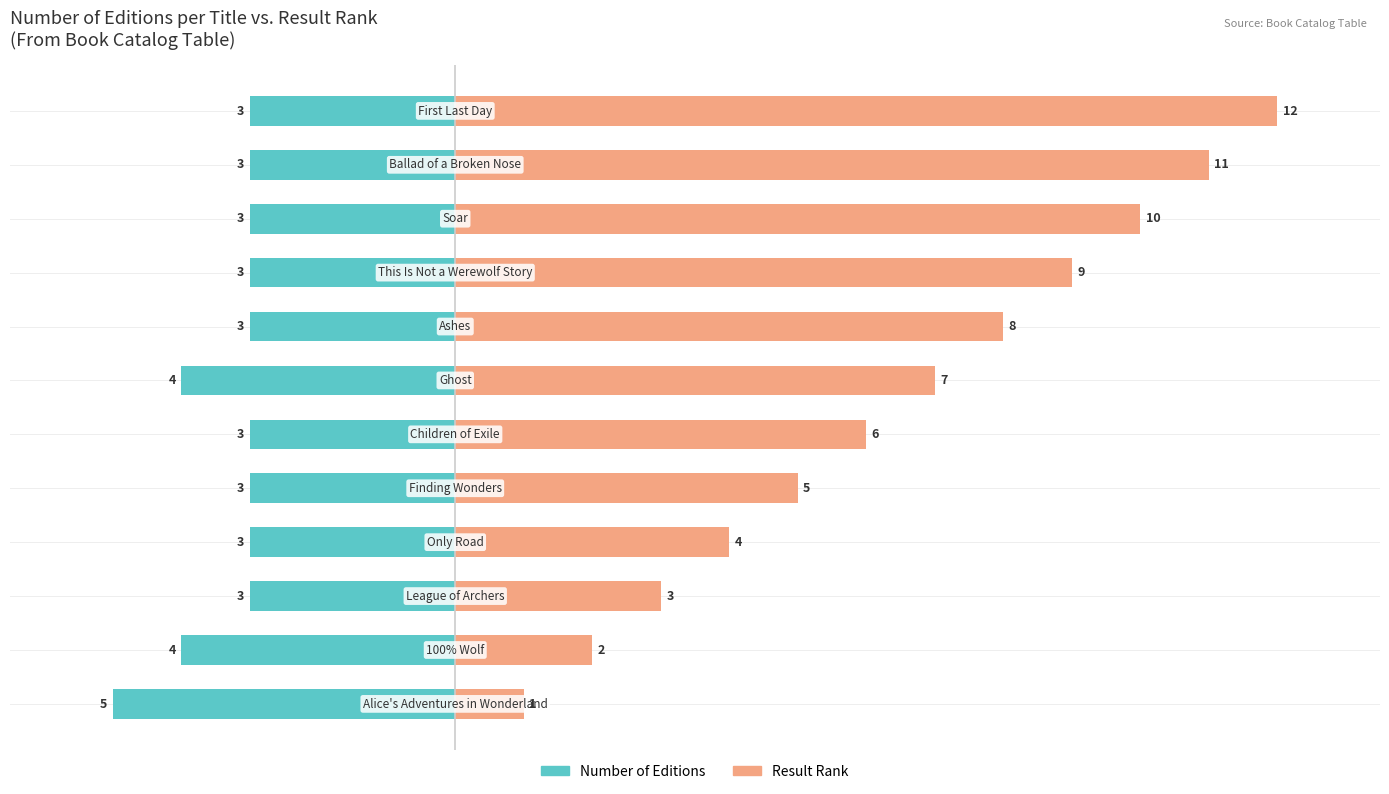

The value of Result Rank at 8 is 3. True or false?

False